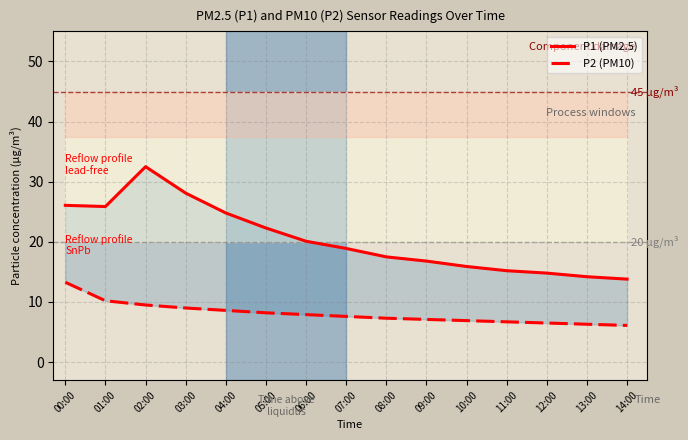

What is the difference between the second highest and minimum values in the P1 (PM2.5) series?

14.3